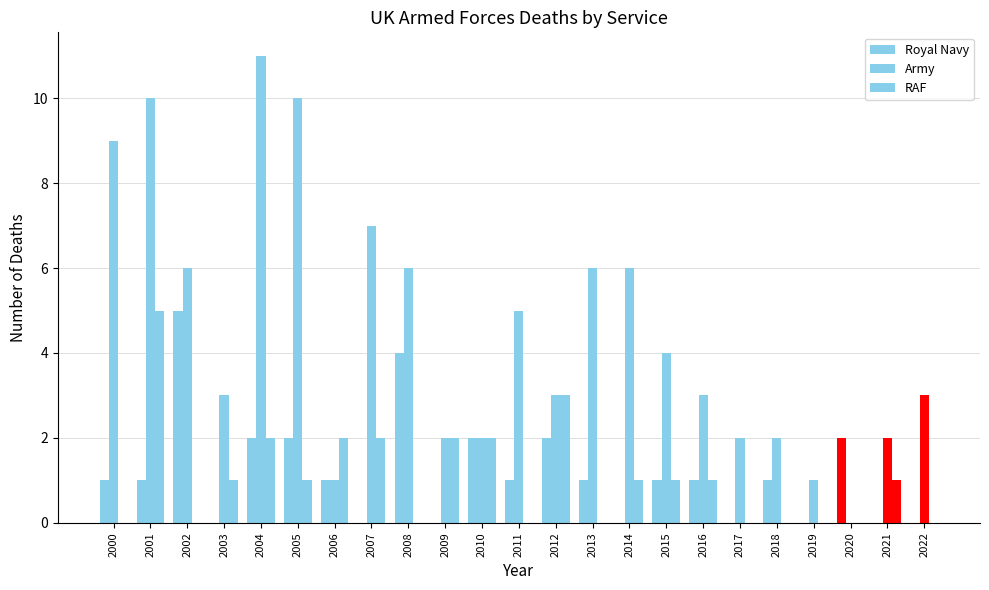

At which category is the sum across all series the highest?

2001